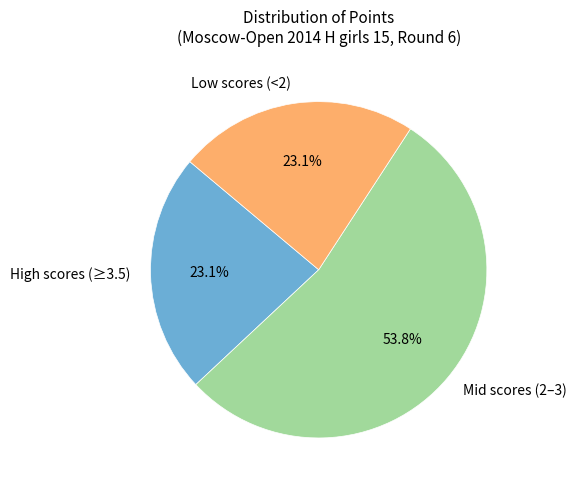

Does Mid scores (2–3) account for over 50% of the chart?

Yes